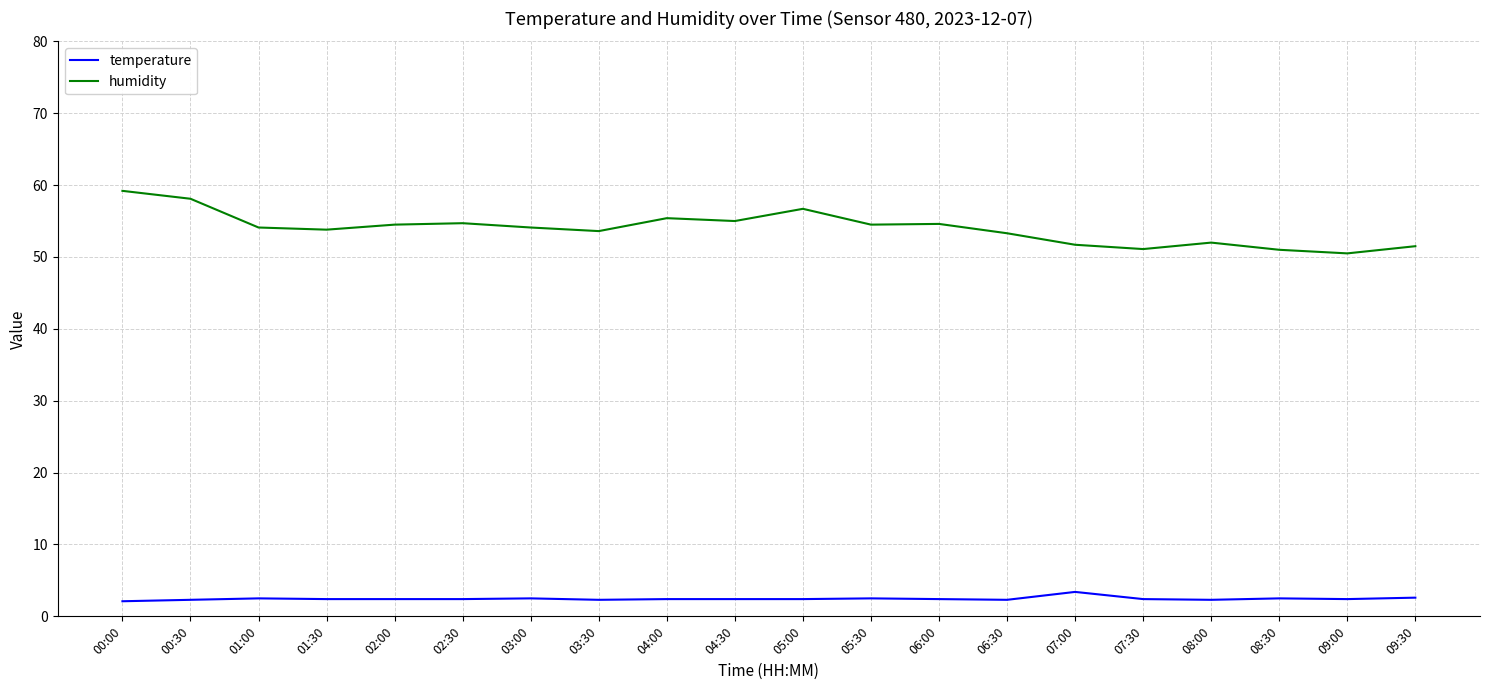

What value does the temperature series have at 02:00?

2.4